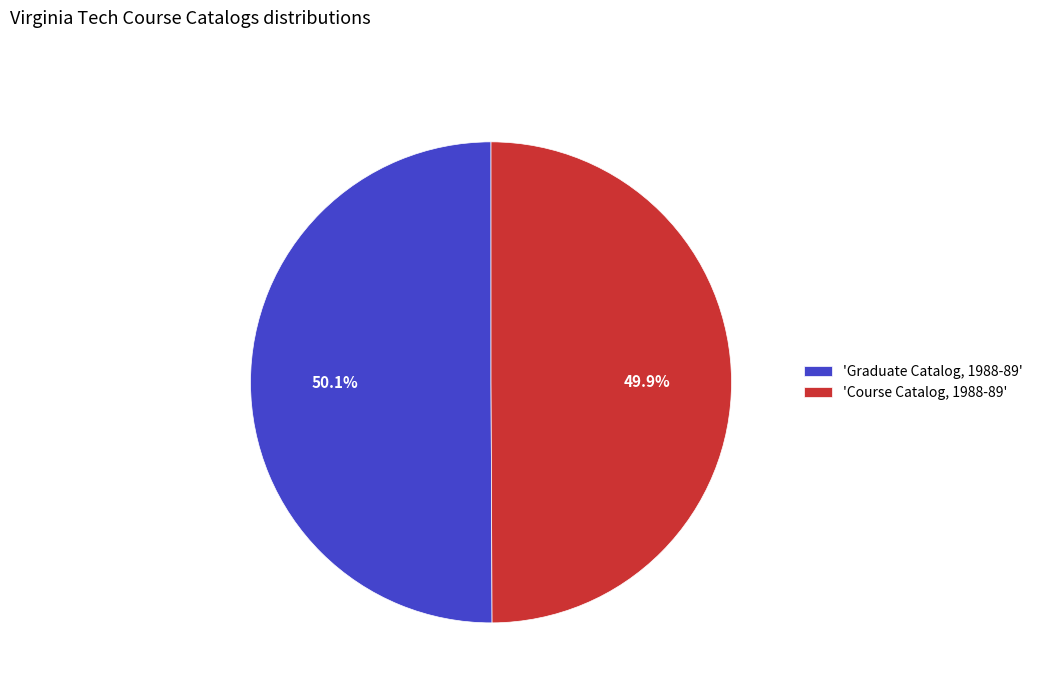

How many slices are in this pie chart?

2